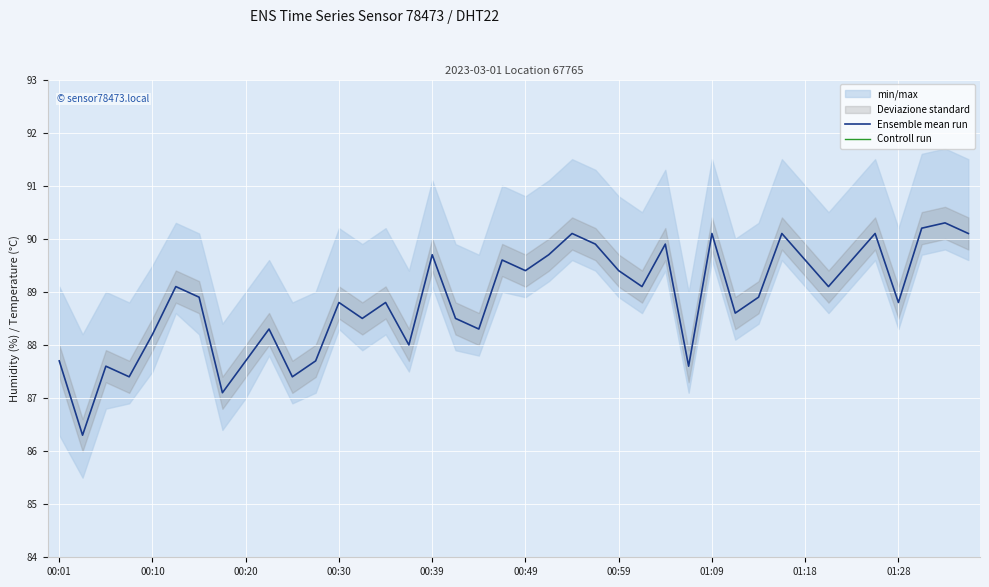

Read the Ensemble mean run value at 34.

89.6